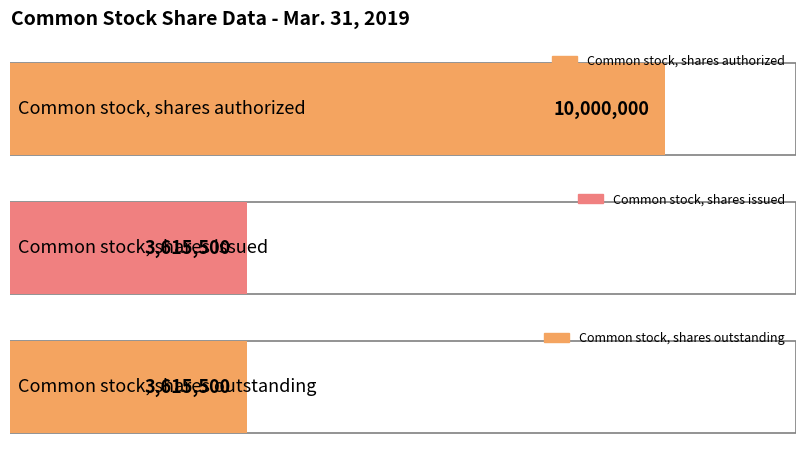

What is the sum of all values?

17231000